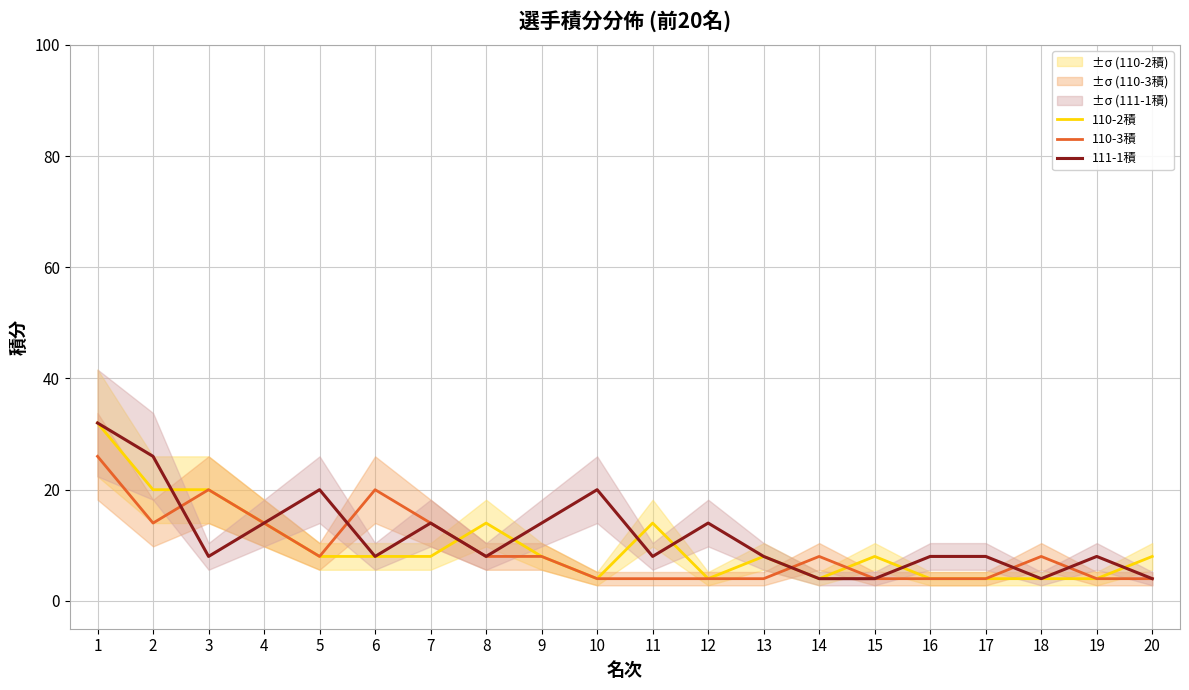

What is the difference between the 110-3積 values at 2 and 3?

6